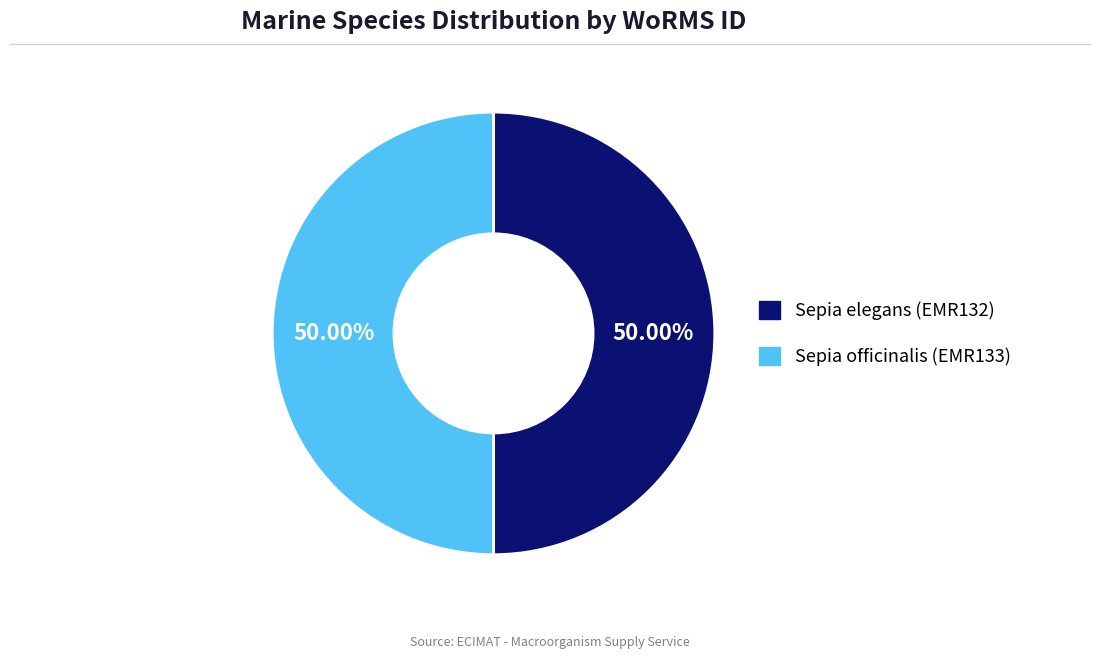

To the nearest percent, what is the combined percentage of Sepia elegans (EMR132) and Sepia officinalis (EMR133)?

100%